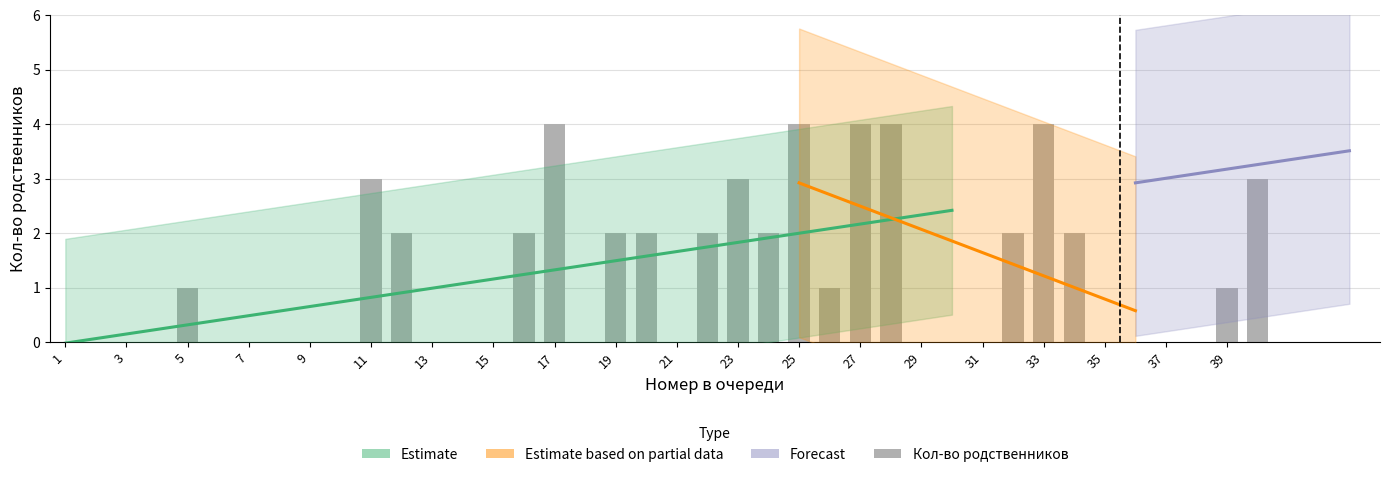

Count the values in the range 0 to 2.

32